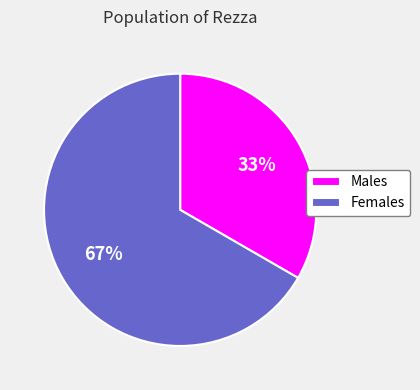

How many slices are in this pie chart?

2